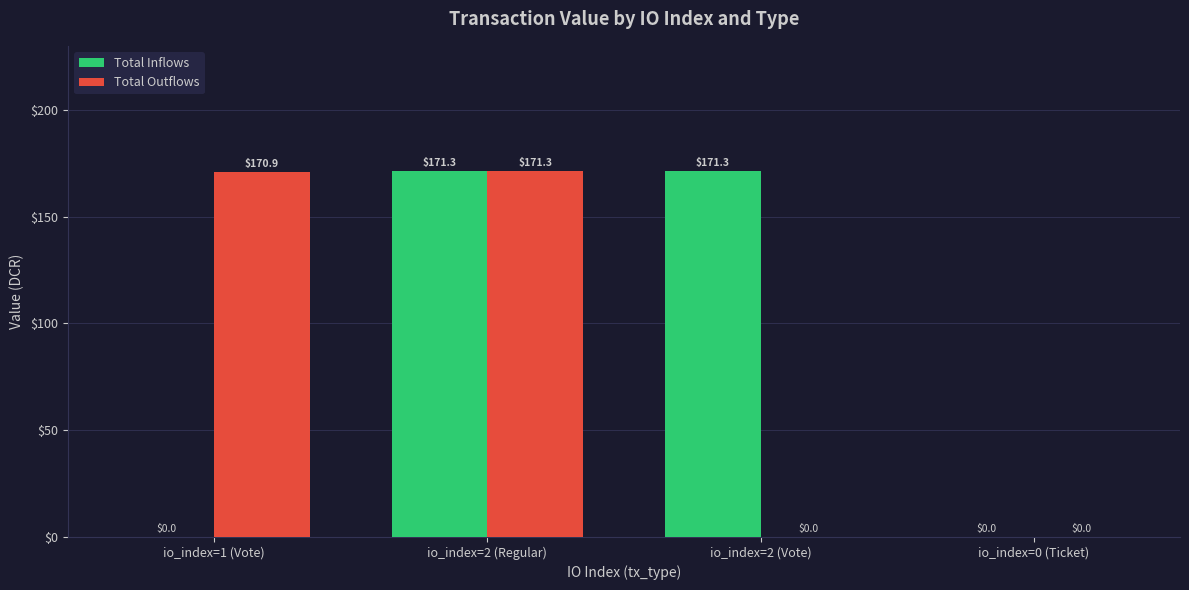

Are the bars horizontal?

No